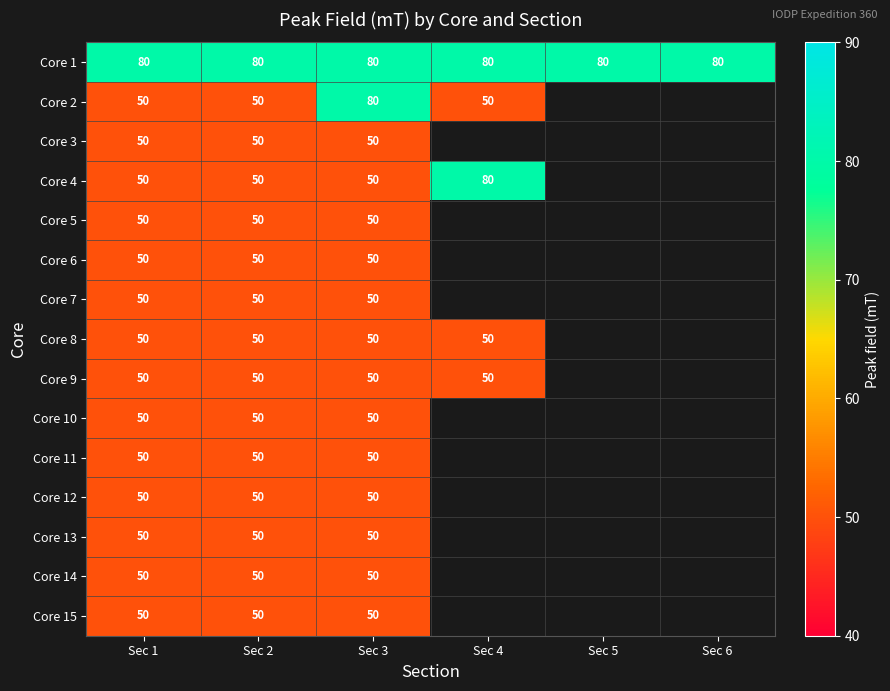

Is the value of Core 1 at Sec 2 greater than the value of Core 11 at Sec 1?

Yes